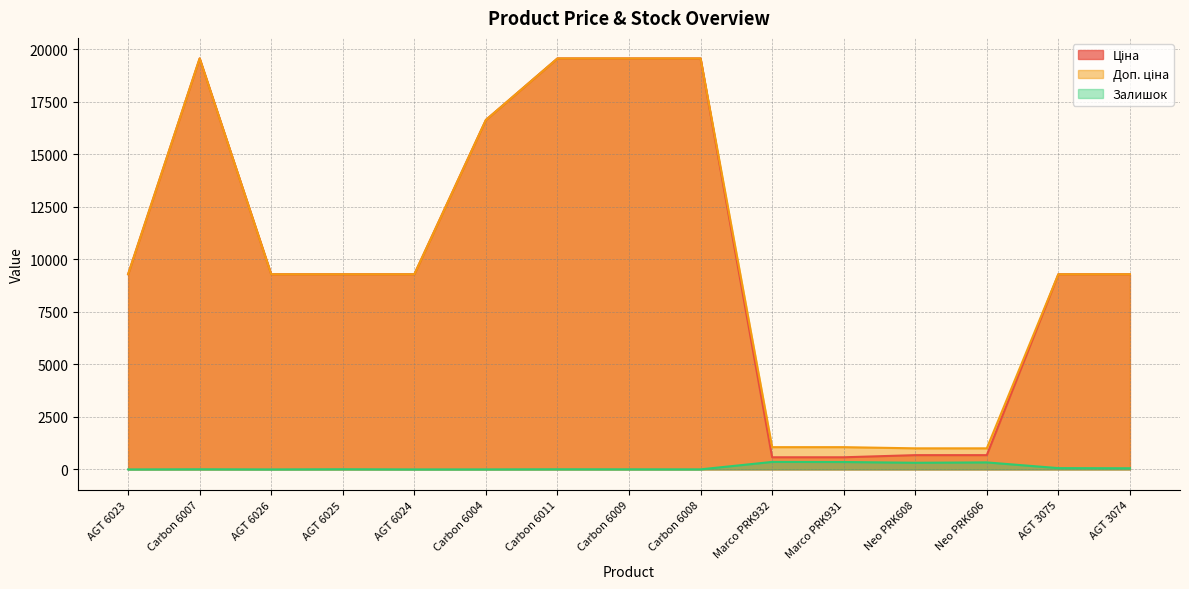

What are all the series names shown in the legend?

Ціна, Доп. ціна, Залишок